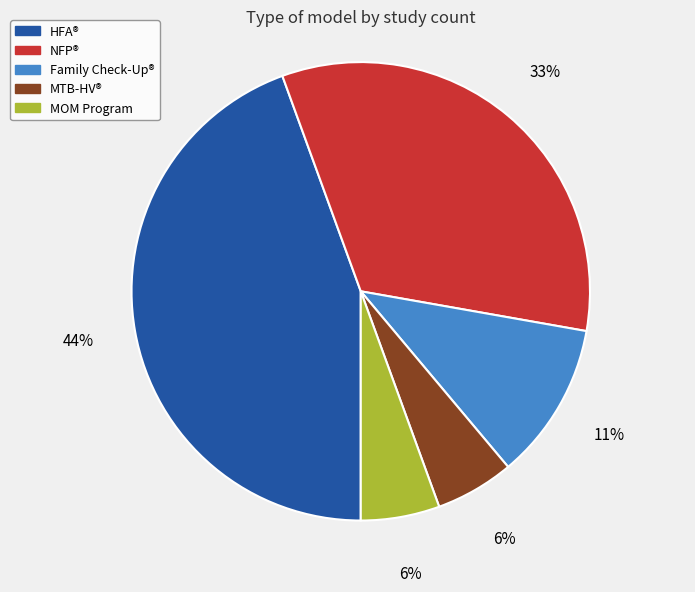

Is there a majority slice in this chart?

No